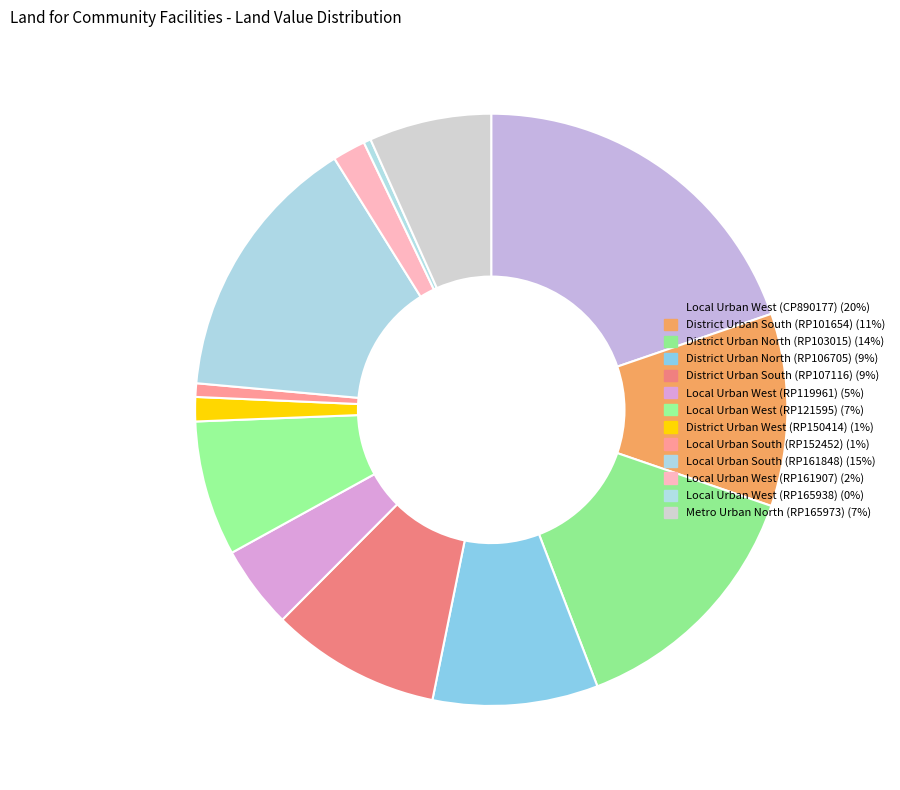

How many segments does this pie chart have?

13